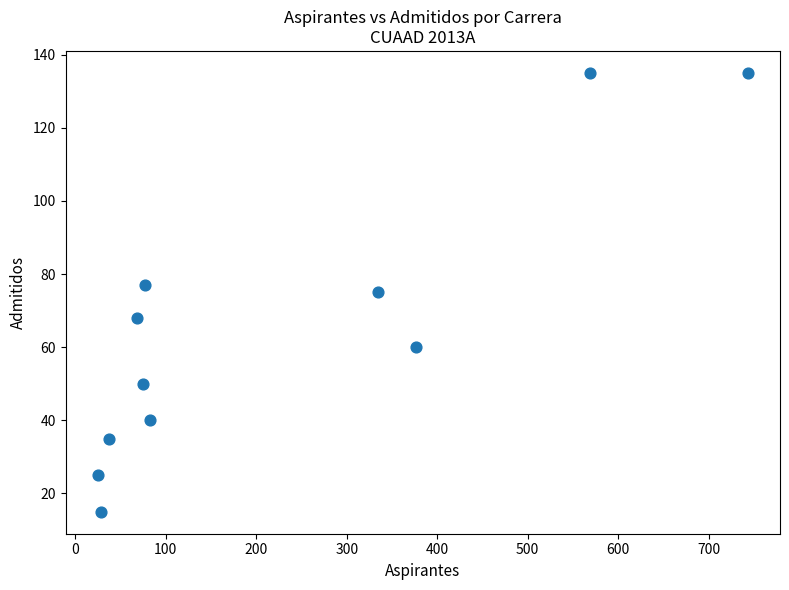

What is the range of X values (max minus min)?

718